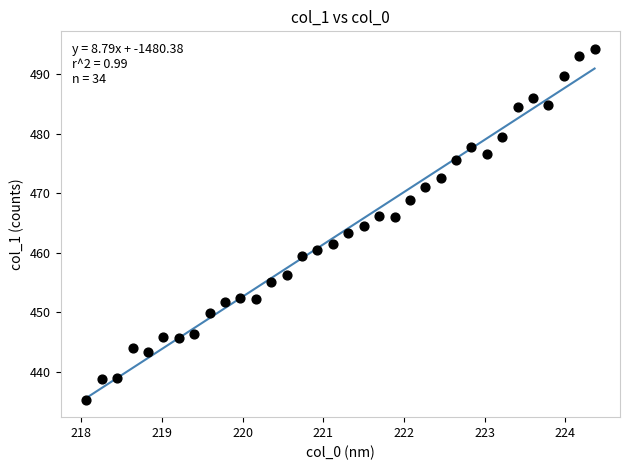

What is the range of X values (max minus min)?

6.3